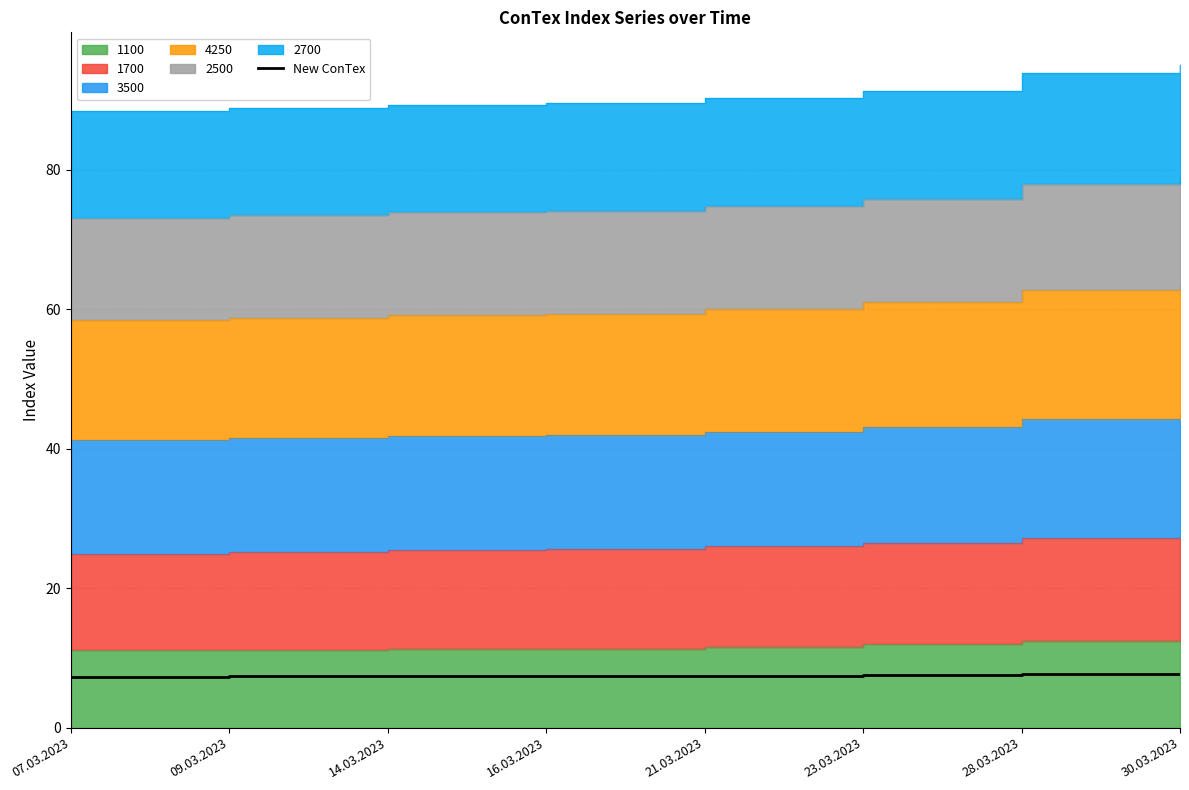

What is the maximum value for New ConTex?

7.7